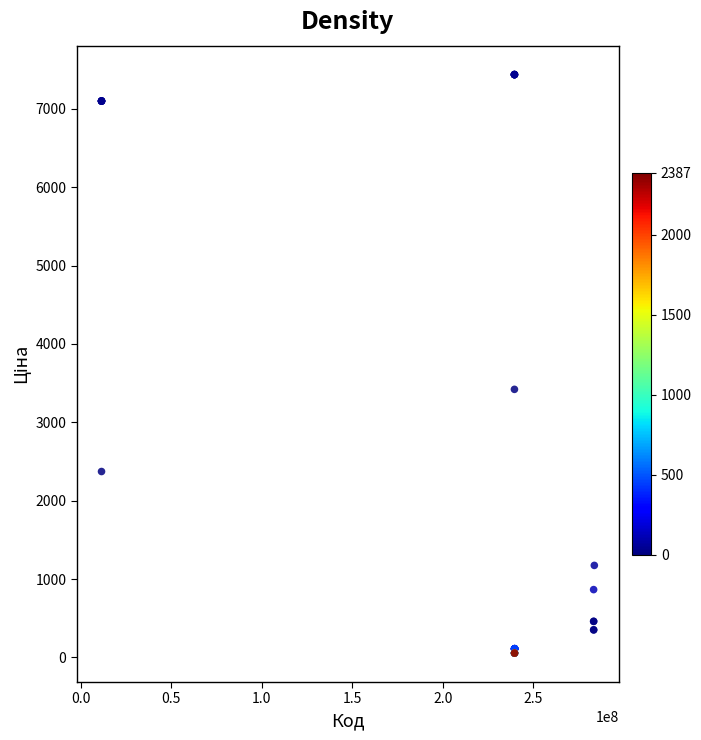

What Y value in the scatter plot is closest to 3746?

3420.6